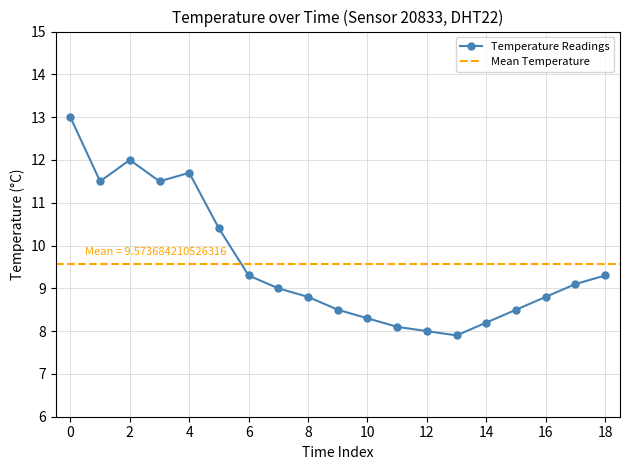

How many data points are less than 9?

9